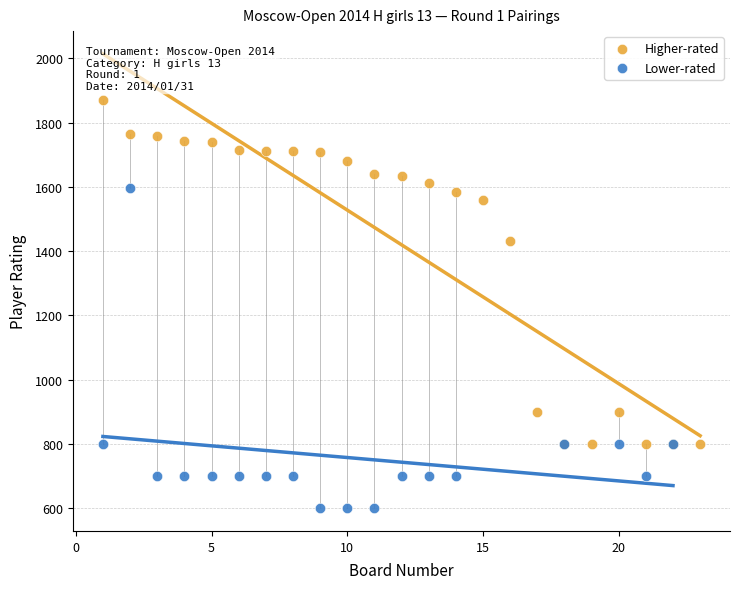

Which series contains the lowest Y value?

Lower-rated